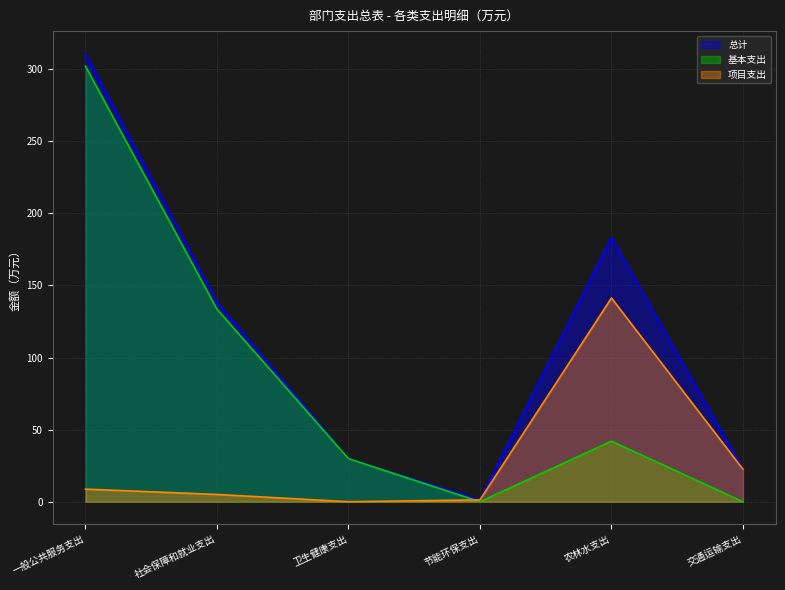

The value of 基本支出 at 交通运输支出 is -185.0. True or false?

False